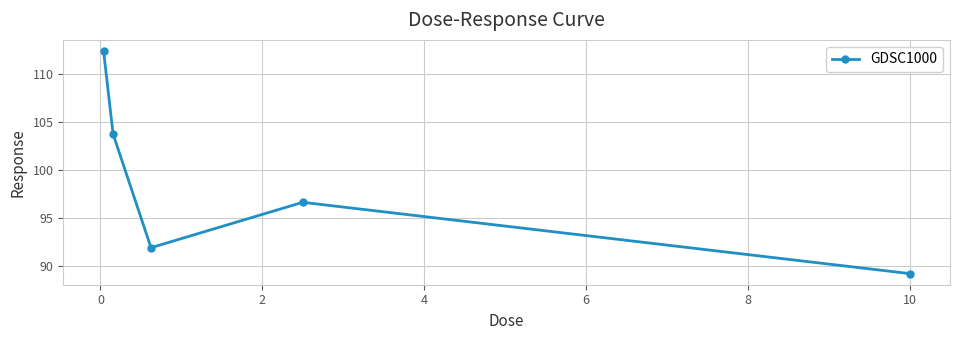

What is the smallest value displayed?

89.2